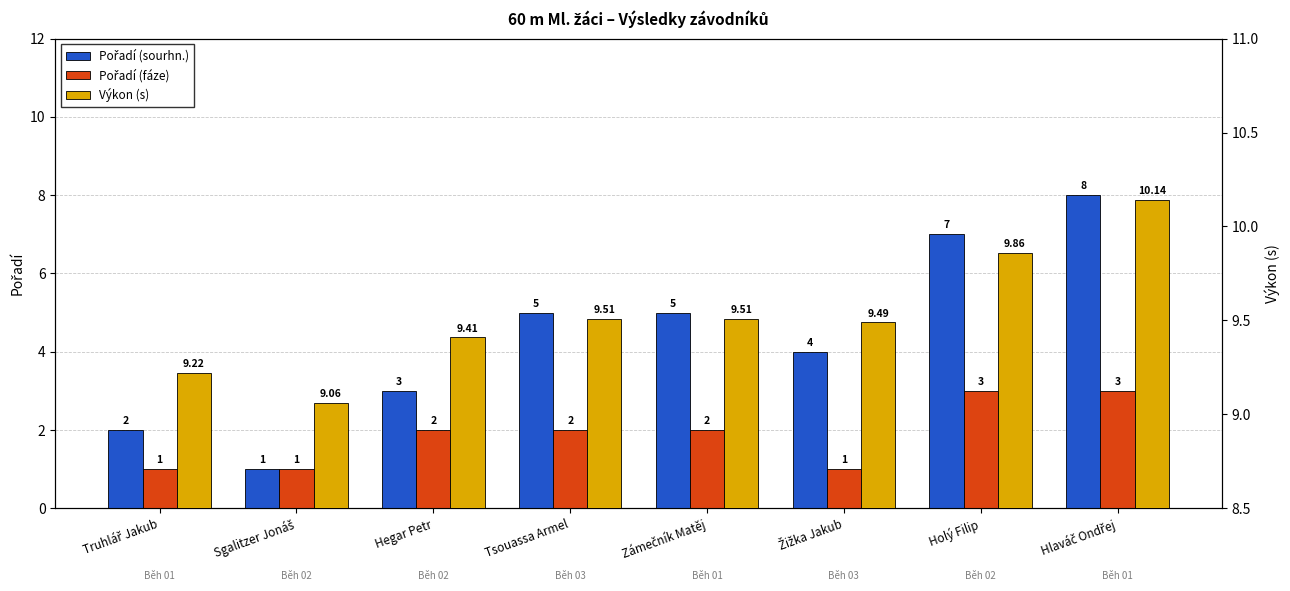

What is the difference between the second highest and minimum values in the Výkon (s) series?

0.8